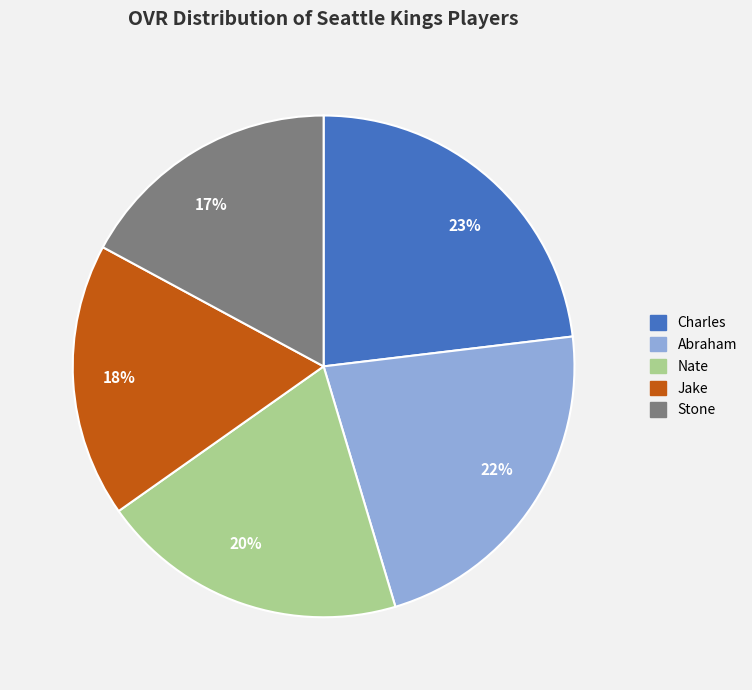

Does Nate account for over 50% of the chart?

No